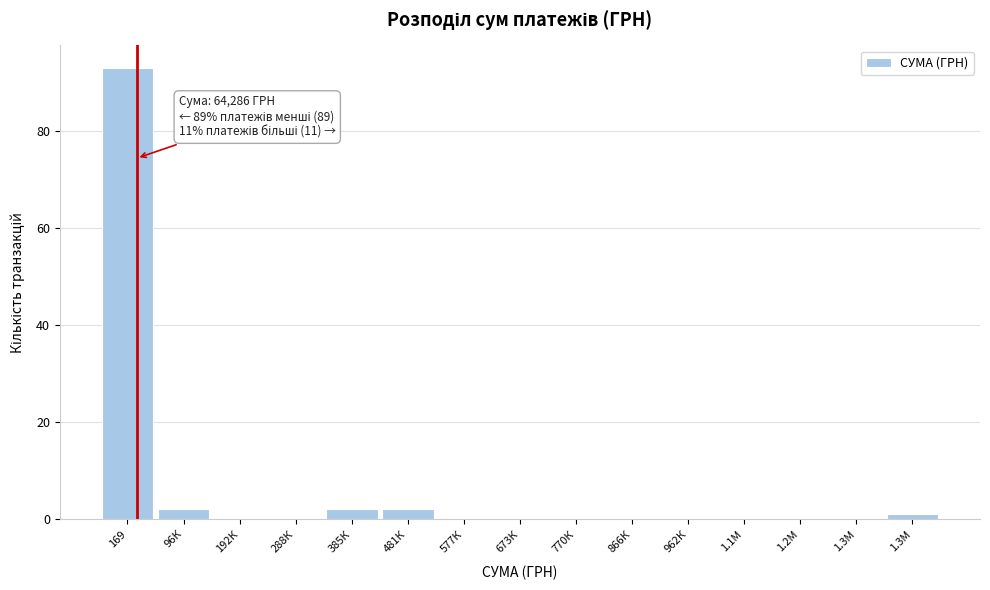

Count the number of data series in this chart.

1